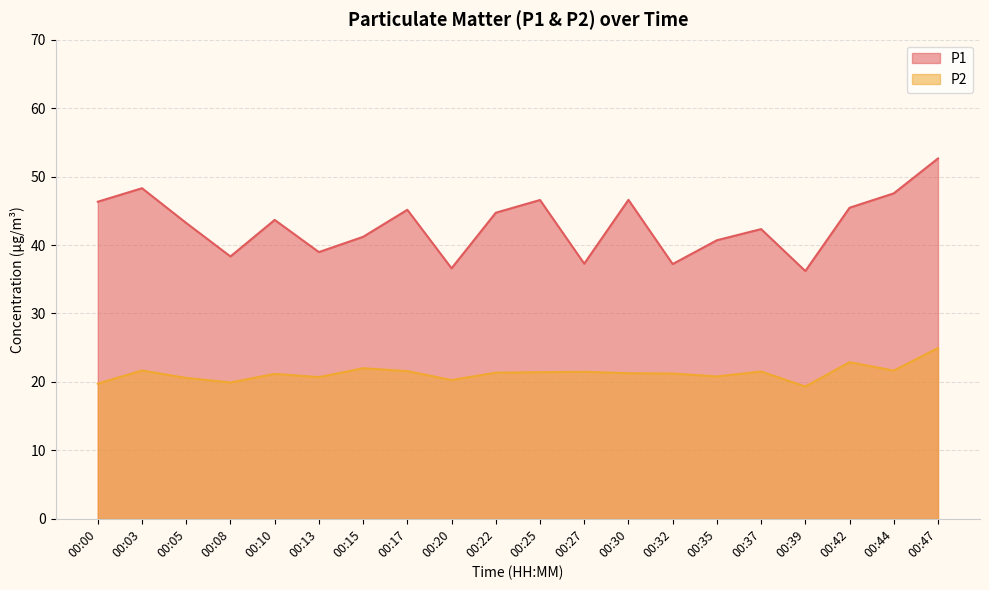

Which has a higher value, 00:05 or 00:17?

00:17